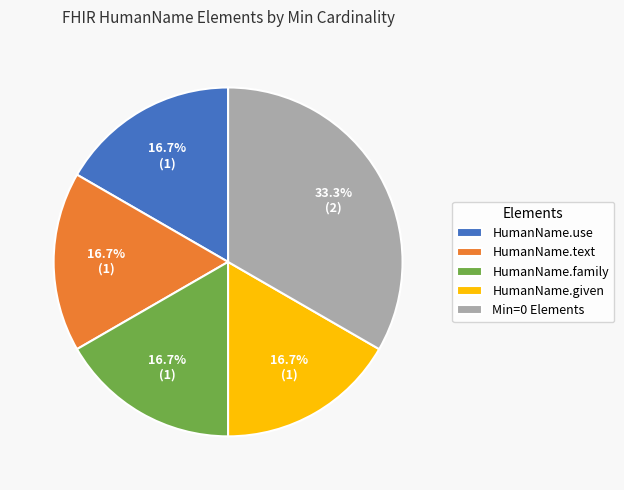

To the nearest percent, what percentage of the pie is HumanName.use?

17%